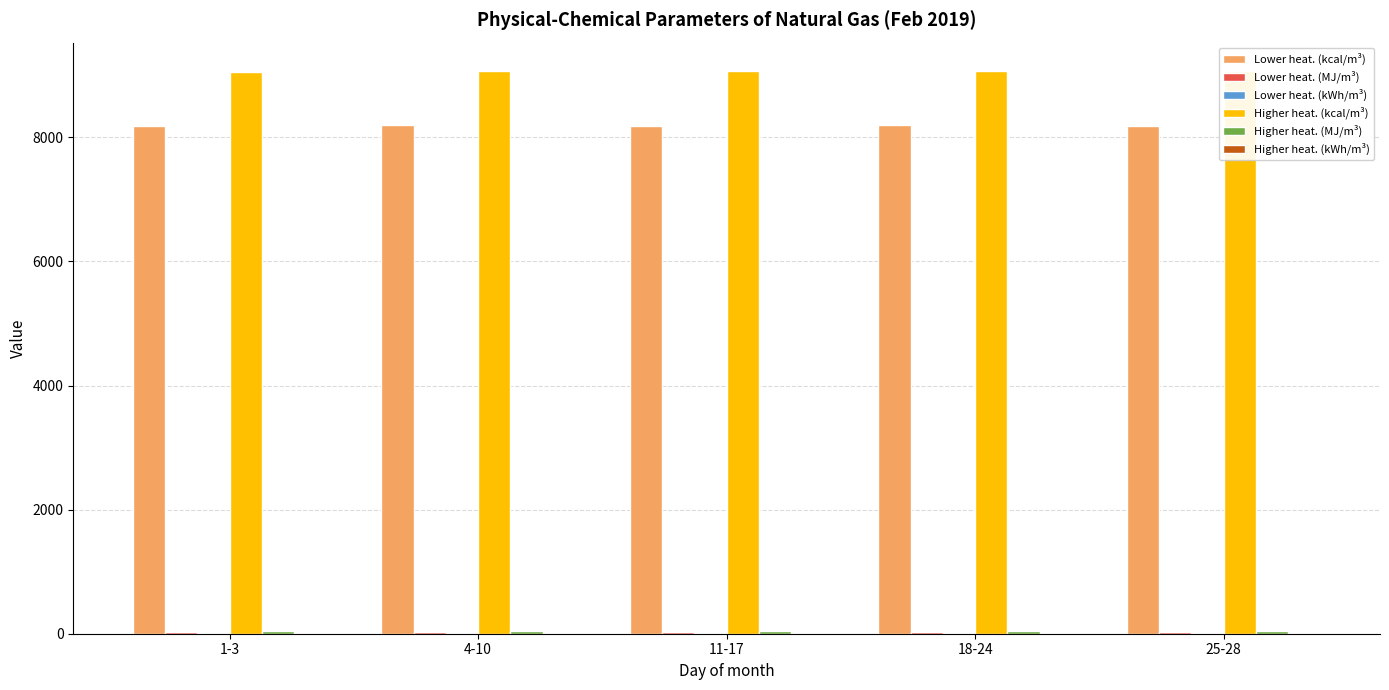

How many groups of bars are there?

5